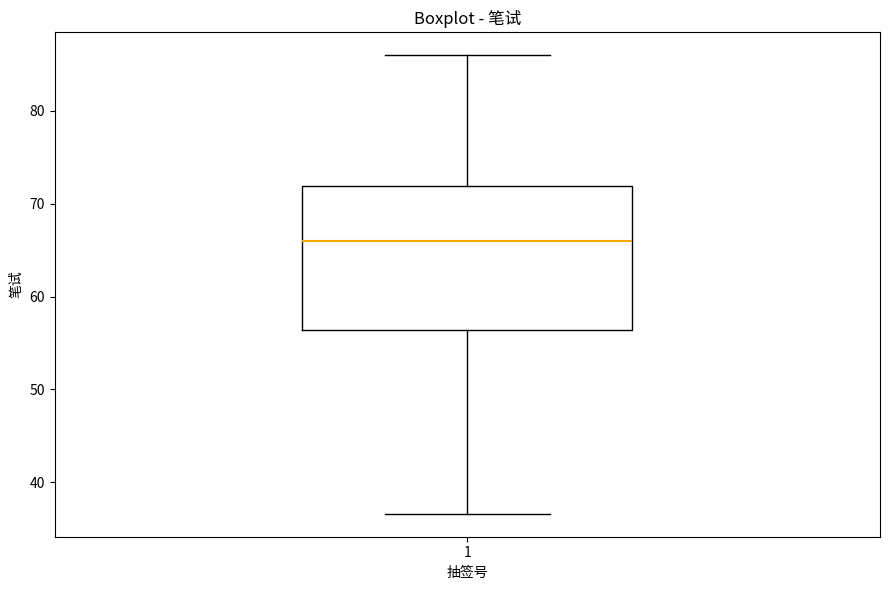

Read this box plot against the y-axis: the position of the median line, the range covered by the box, and the ends of both whiskers. The values are not printed on the chart, so give them approximately, as read against the axis.

median 66, box 56 to 72, whiskers 37 to 86